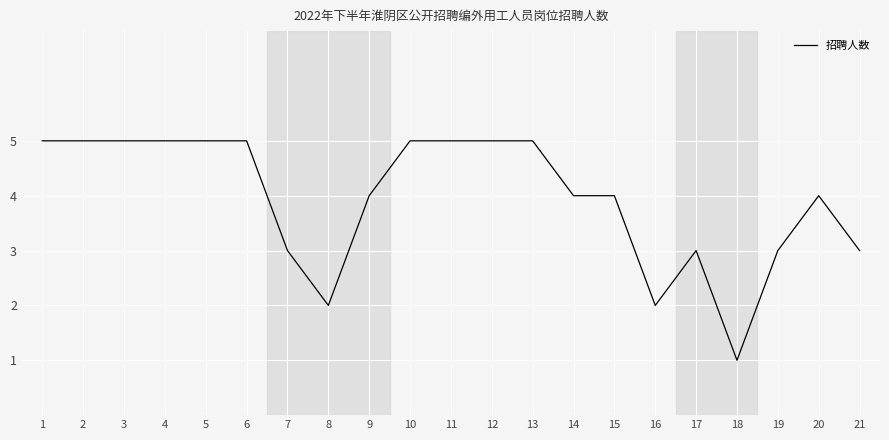

Which label corresponds to the smallest value in the chart?

18